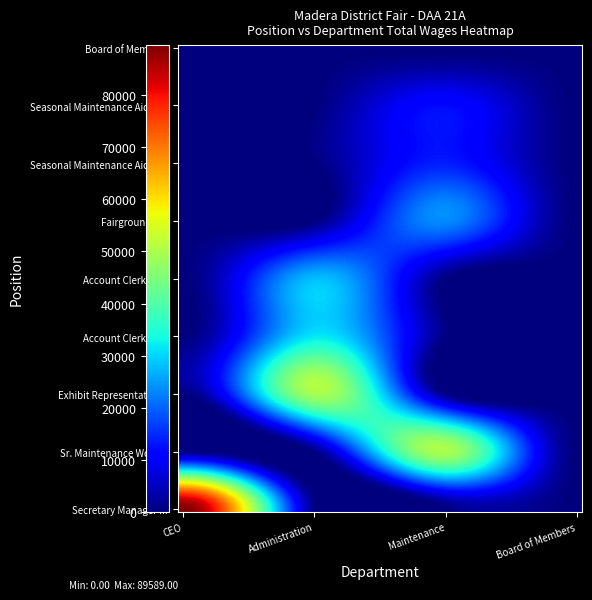

Which series has the widest spread of values?

Secretary Manager III